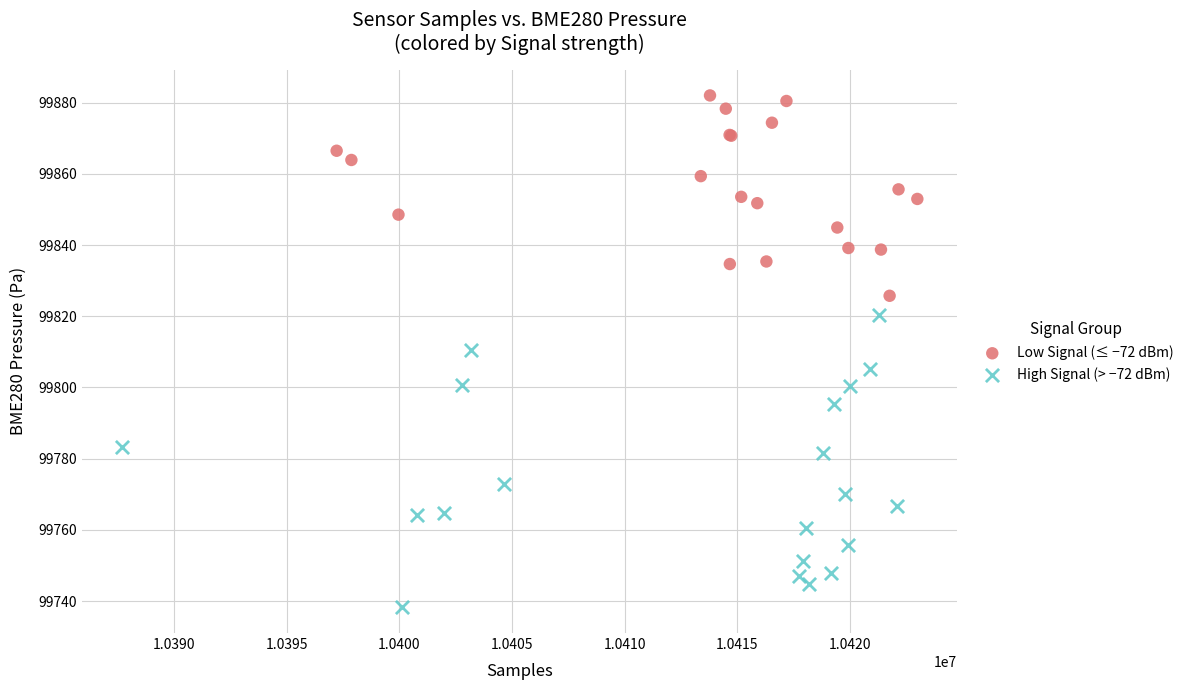

Which series reaches the maximum Y coordinate?

Low Signal (≤ −72 dBm)